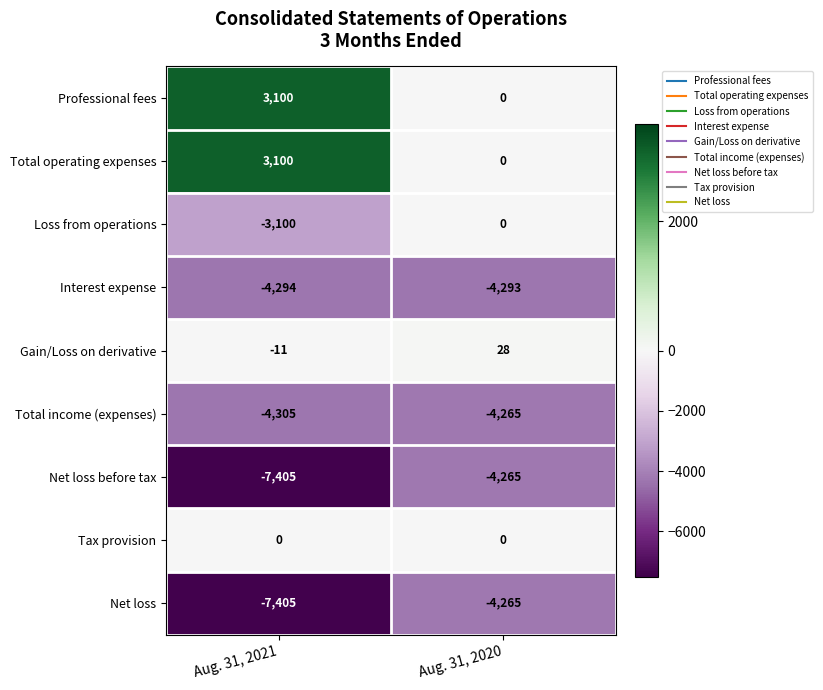

What is the smallest value displayed?

-7405